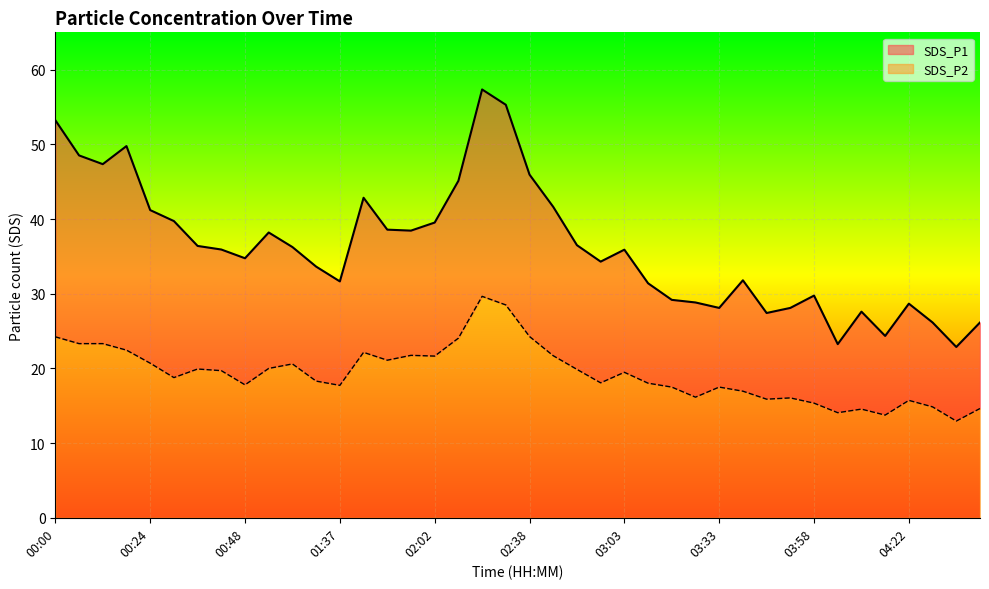

What are all the series names shown in the legend?

SDS_P1, SDS_P2